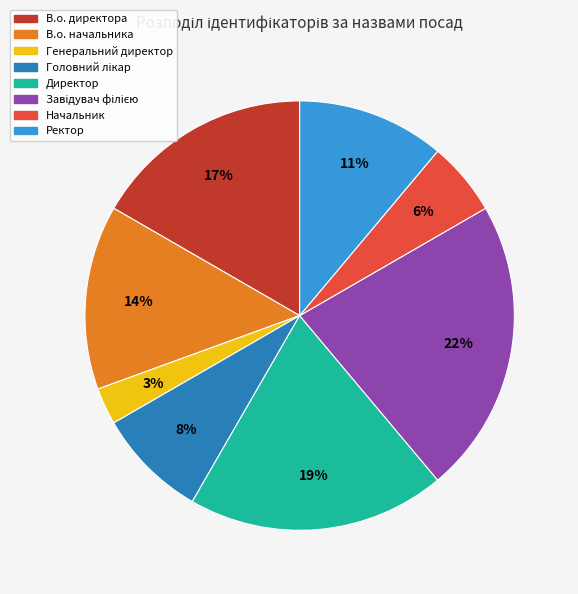

How many slices are in this pie chart?

8